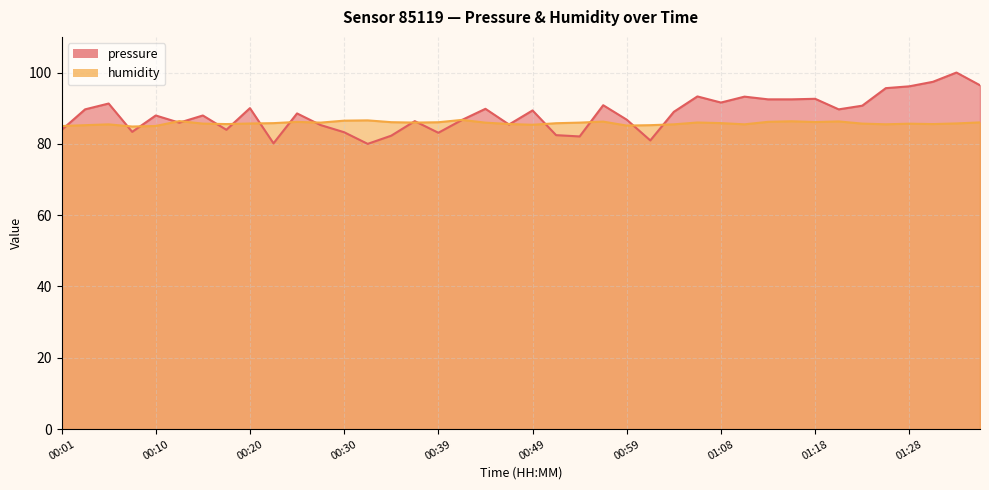

What is the value of the humidity point at the 19th from the left?

86.0